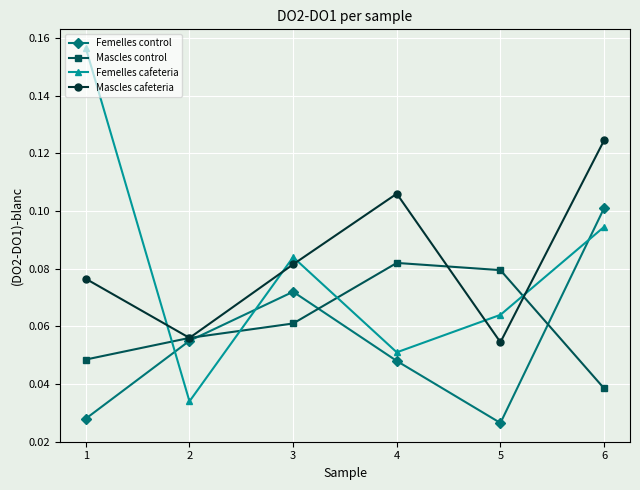

How many series are shown in this chart?

4